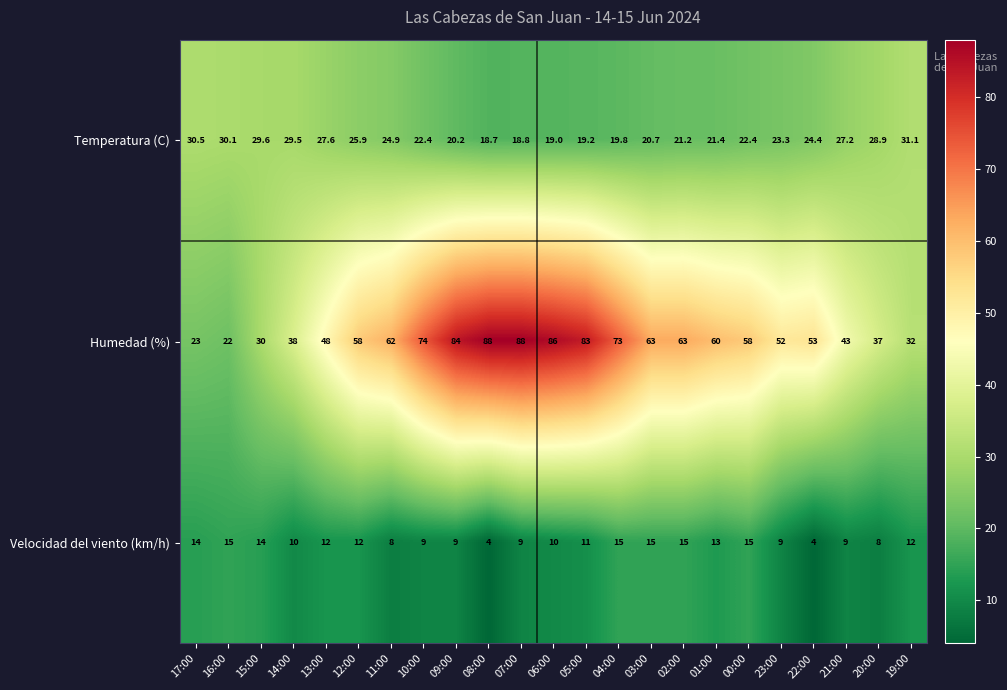

How many series are shown in this chart?

3